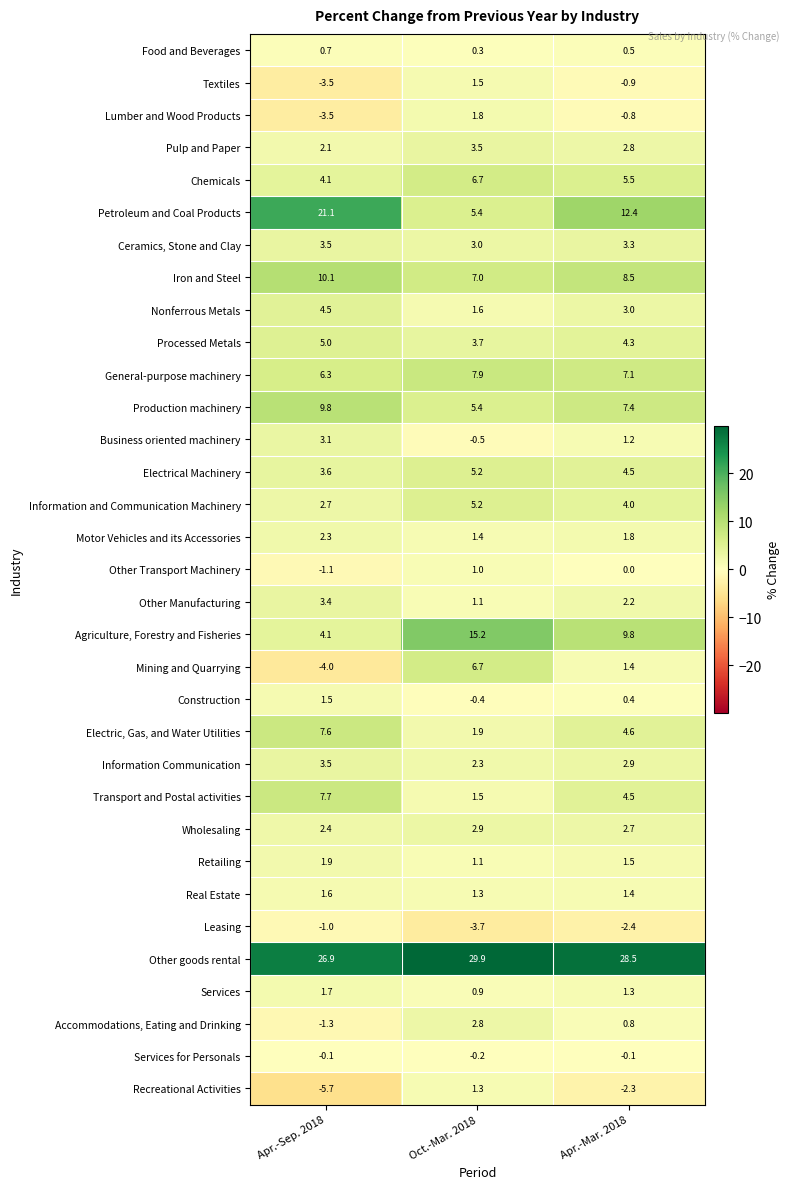

Is it true that Food and Beverages equals 0.7 at Apr.-Sep. 2018?

True